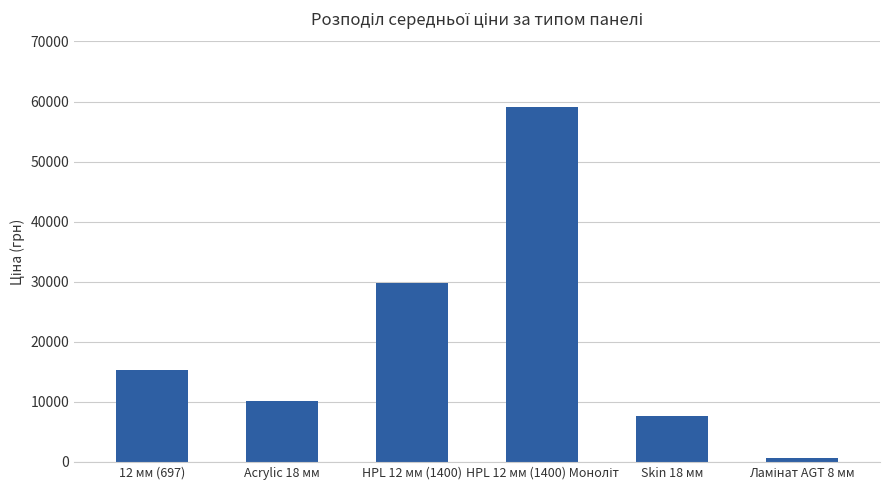

What is the difference between the maximum and minimum values?

58530.7